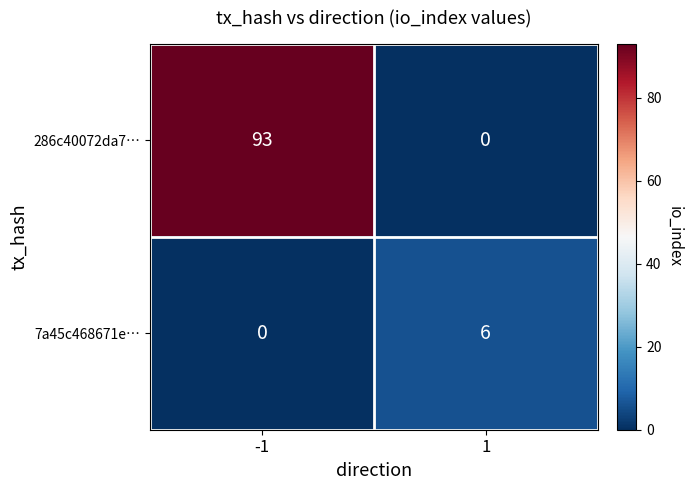

What is the greatest value displayed?

93